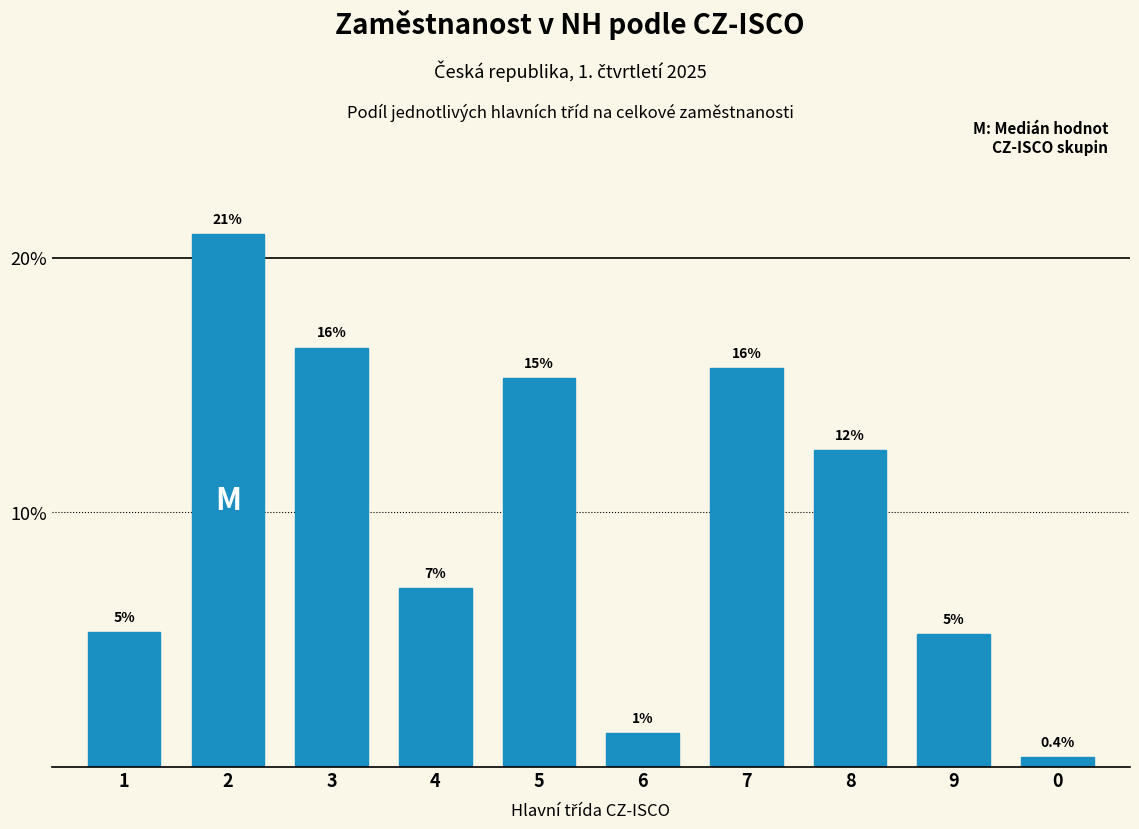

Are the bars horizontal?

No